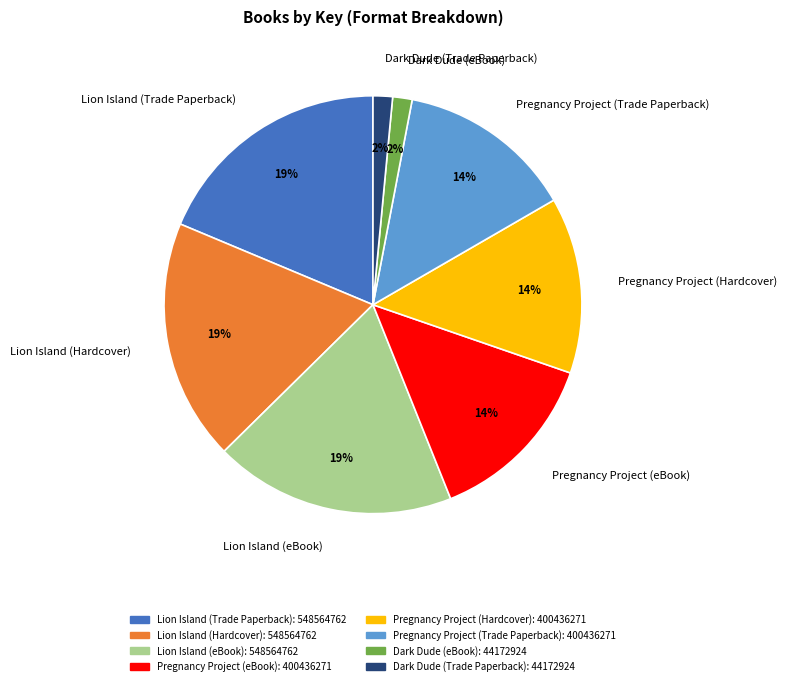

To the nearest percent, what percentage of the pie is Dark Dude (Trade Paperback)?

2%